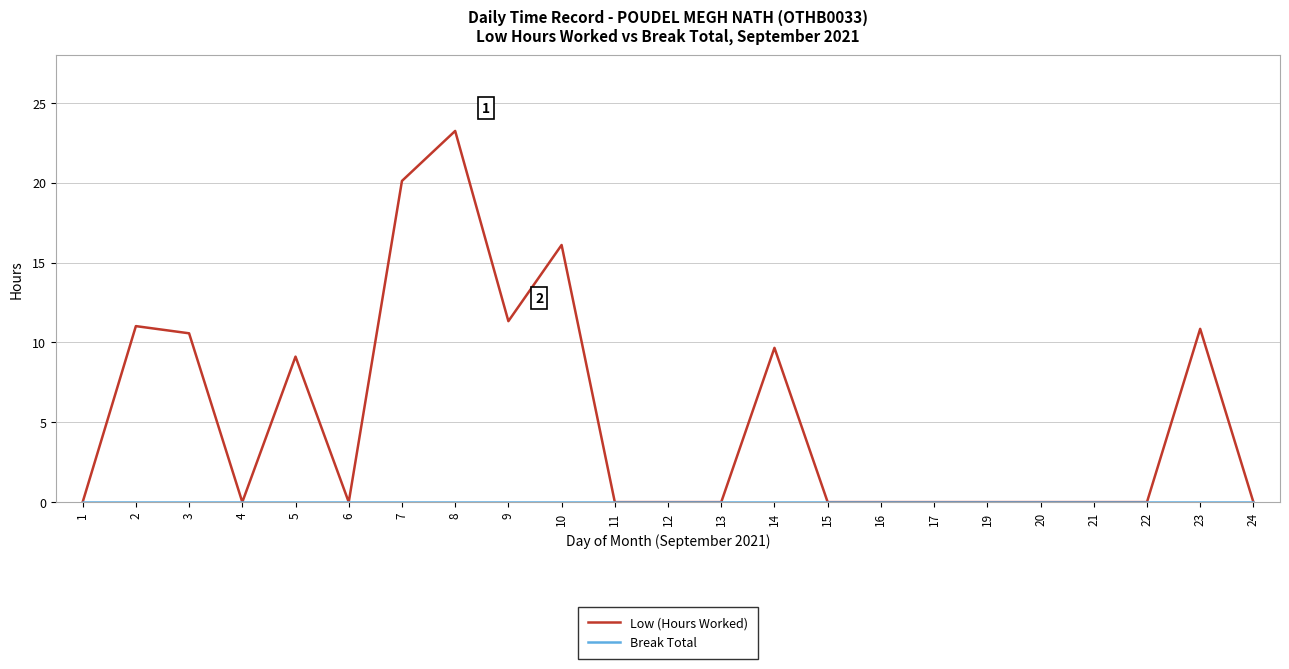

What is the difference between the highest and lowest values at 8?

23.2